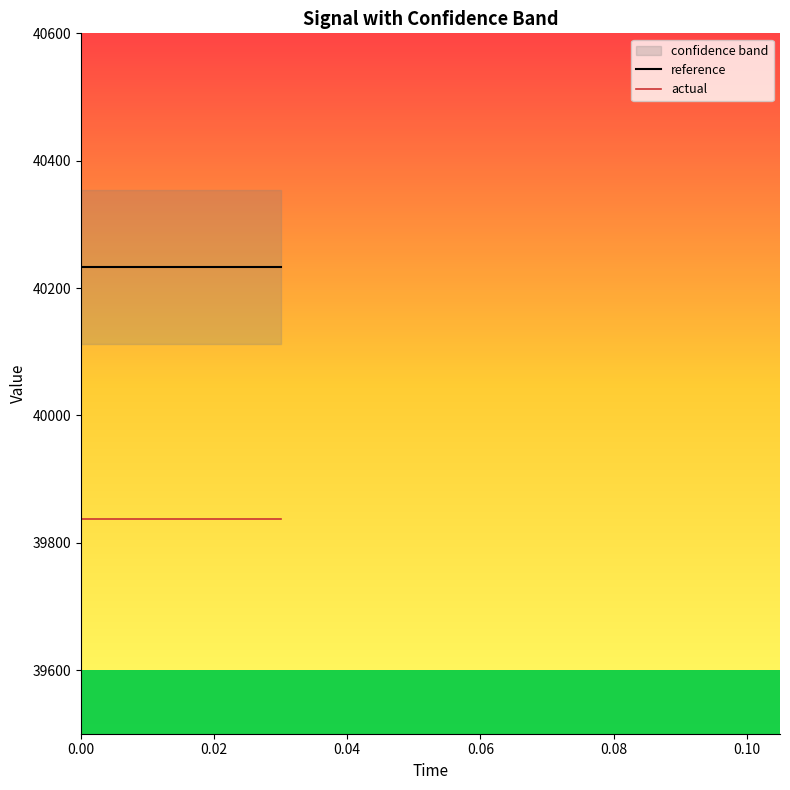

Does the chart display data point markers on the line(s)?

No